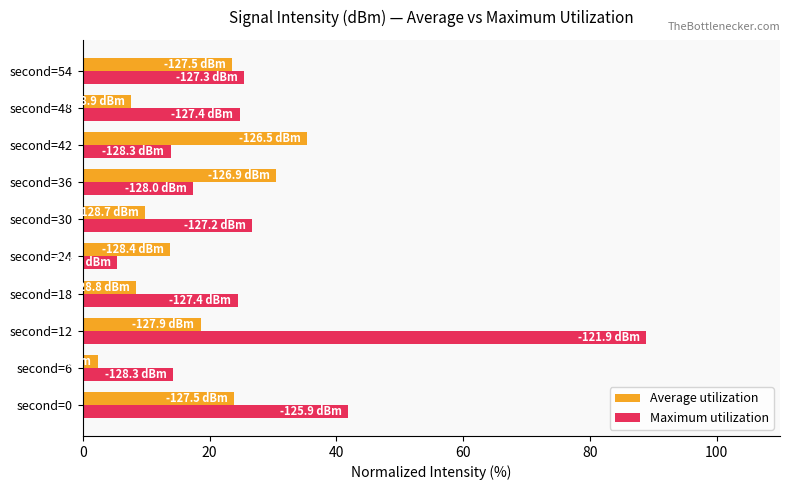

Is the value of Average utilization at second=42 greater than the value of Maximum utilization at second=12?

No